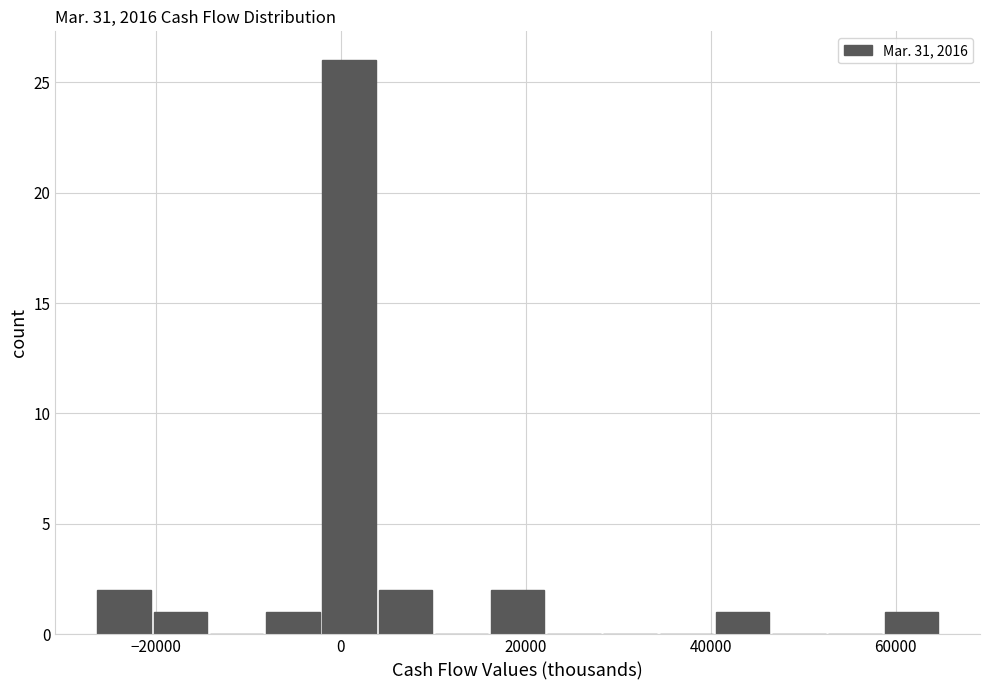

Around what value on the x-axis is the tallest bar? Give the approximate position of its centre, as read against the axis.

0